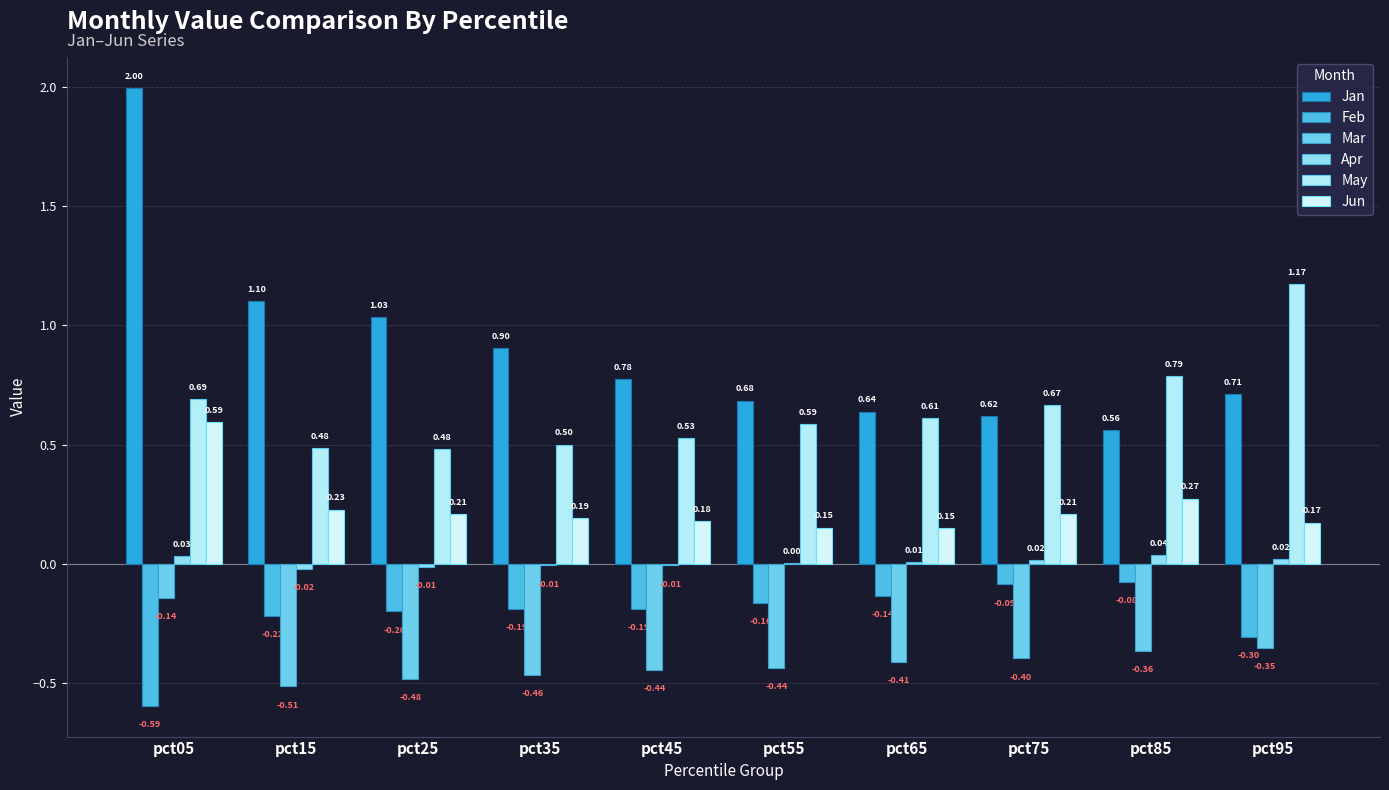

Between pct75 and pct95, which is larger?

pct95